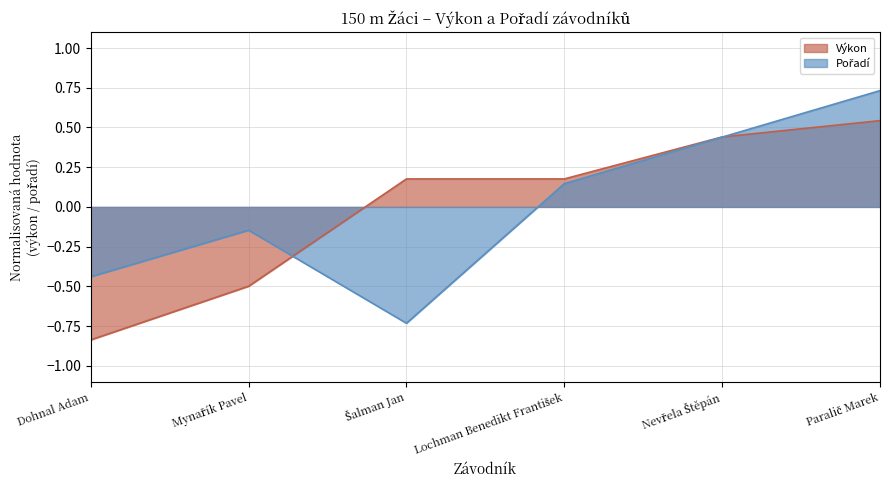

Rank the categories by Pořadí value from lowest to highest.

Šalman Jan, Dohnal Adam, Mynařík Pavel, Lochman Benedikt František, Nevřela Štěpán, Paralič Marek